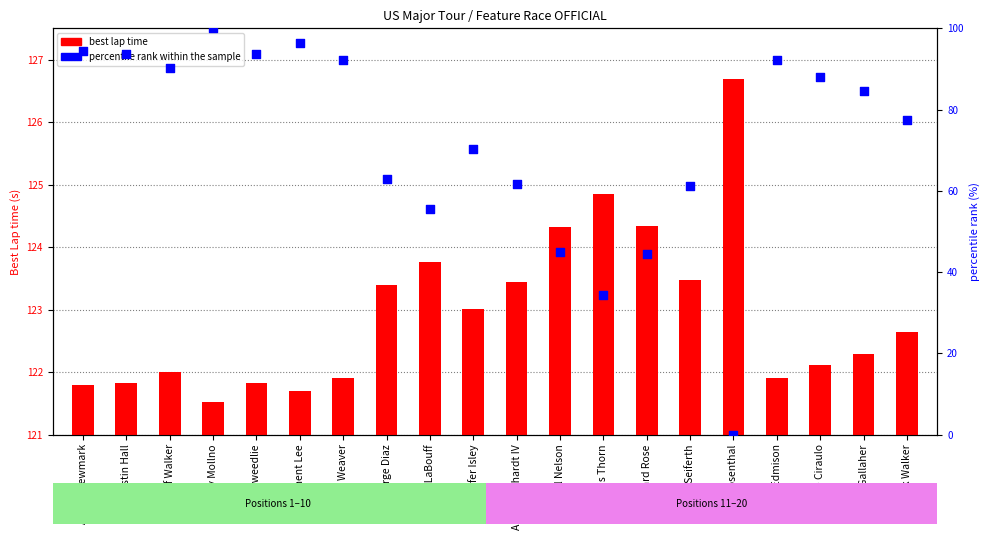

What are all the series names shown in the legend?

best lap time, percentile rank within the sample